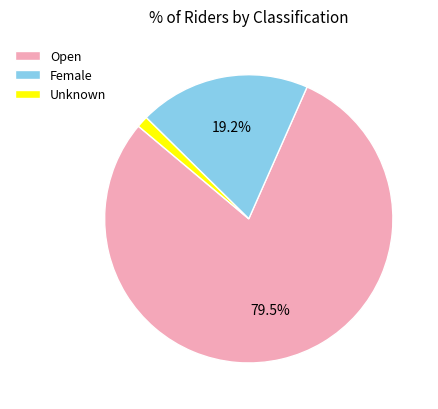

Do Unknown and Female together represent more than half of the pie?

No